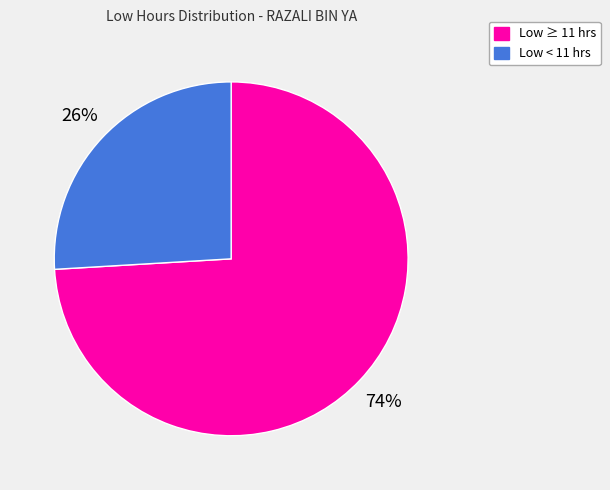

To the nearest percent, what is the difference between the largest and smallest slice percentages?

48%